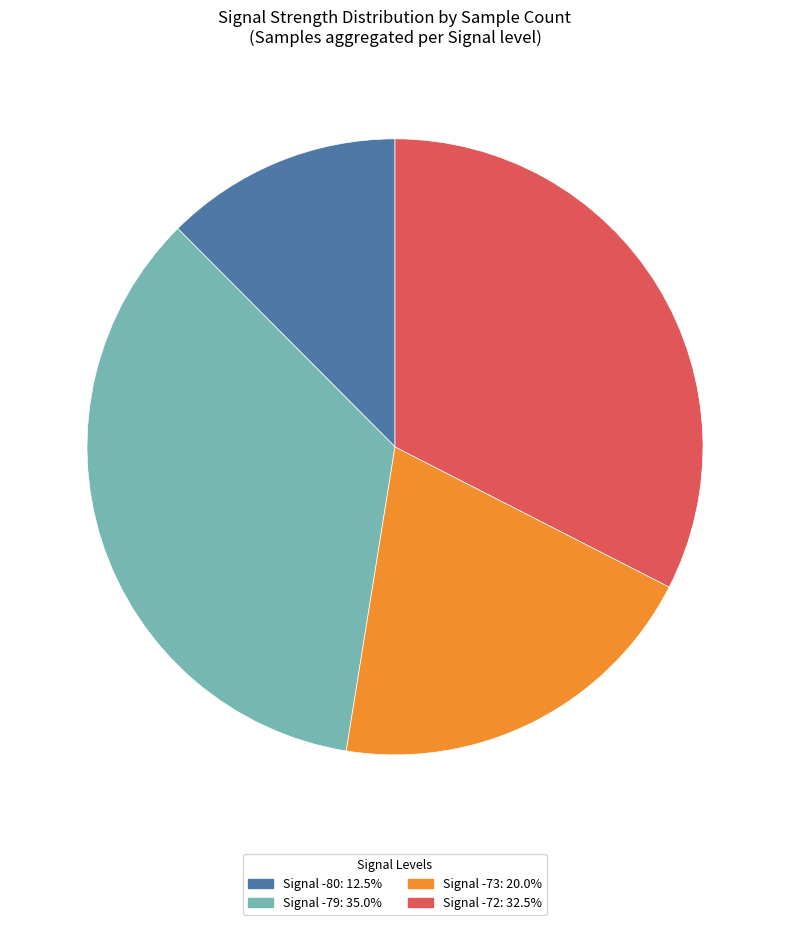

Is there a majority slice in this chart?

No